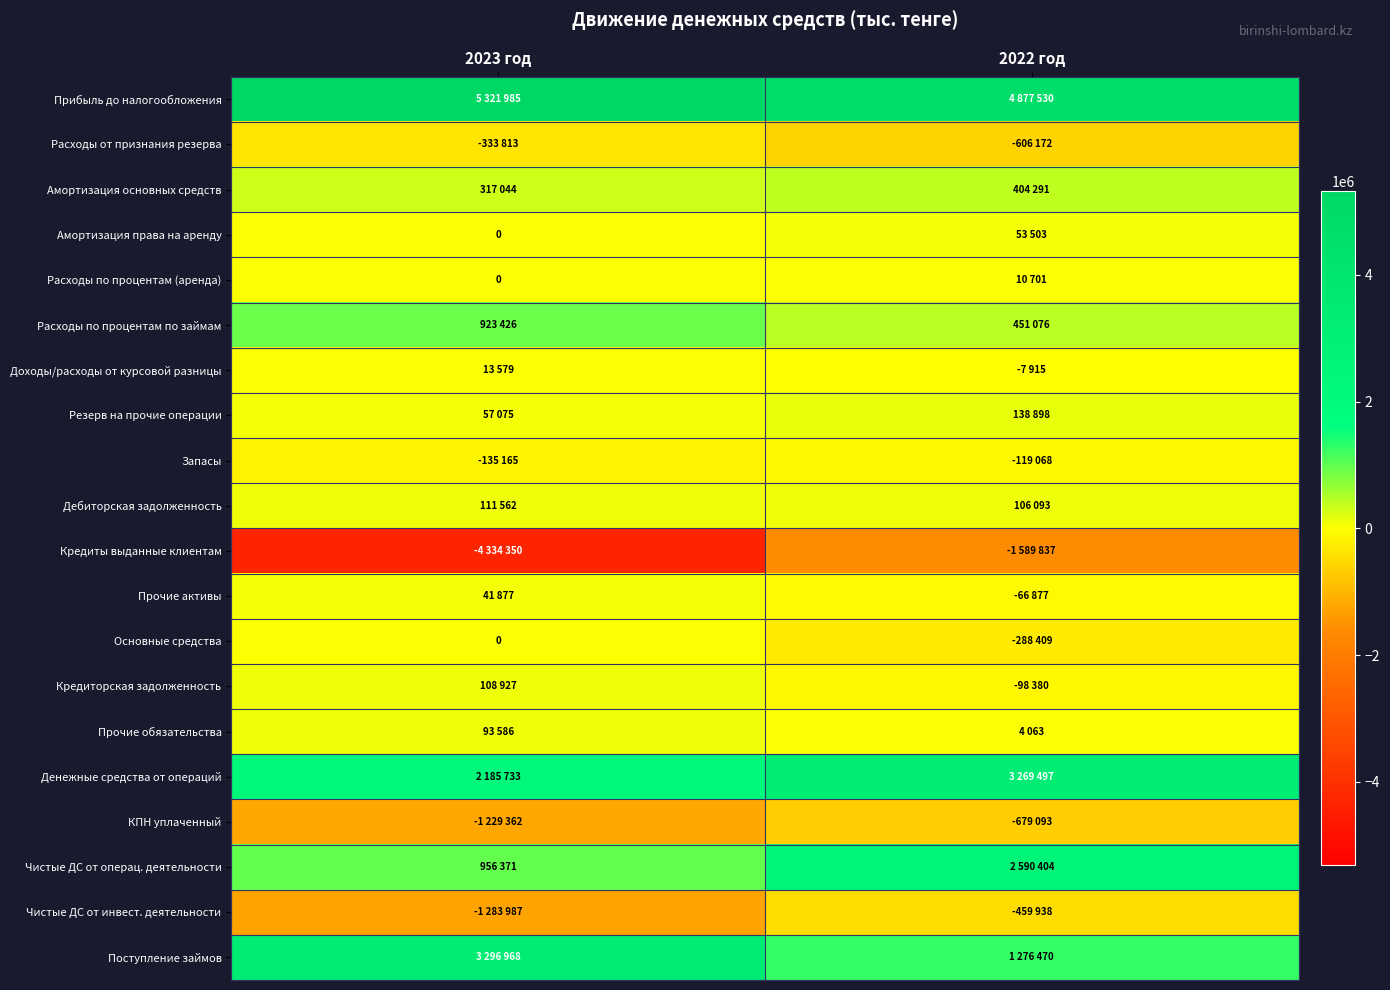

What is the maximum value shown in the chart?

5321985